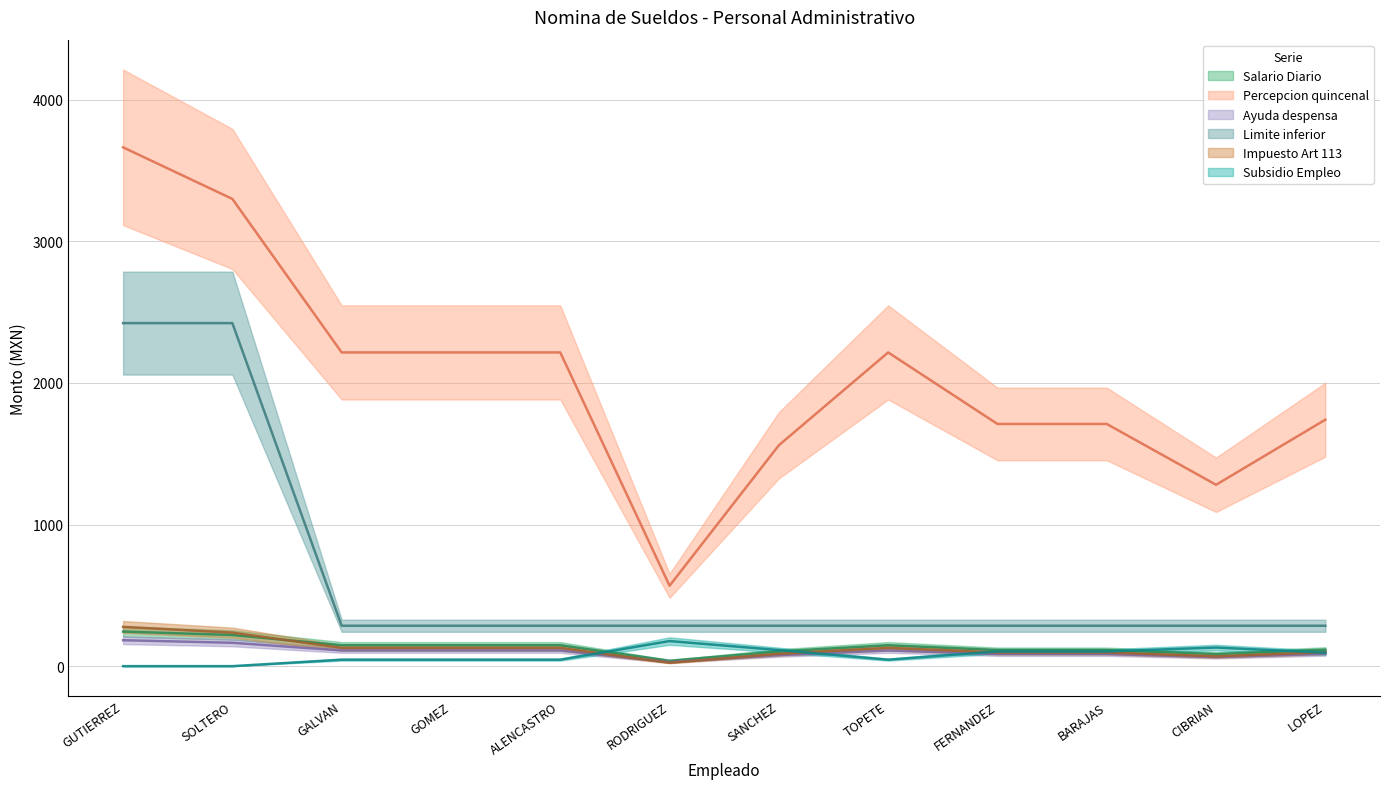

Reading left to right, transcribe all the data shown in this chart.

Salario Diario: GUTIERREZ=3664.5	SOLTERO=3300.0	GALVAN=2215.8	GOMEZ=2215.8	ALENCASTRO=2215.8	RODRIGUEZ=568.0	SANCHEZ=1560.1	TOPETE=2215.8	FERNANDEZ=1710.5	BARAJAS=1710.5	CIBRIAN=1281.0	LOPEZ=1740.7
Percepcion quincenal: GUTIERREZ=244.3	SOLTERO=220.0	GALVAN=147.7	GOMEZ=147.7	ALENCASTRO=147.7	RODRIGUEZ=37.9	SANCHEZ=104.0	TOPETE=147.7	FERNANDEZ=114.0	BARAJAS=114.0	CIBRIAN=85.4	LOPEZ=116.0
Ayuda despensa: GUTIERREZ=183.2	SOLTERO=165.0	GALVAN=110.8	GOMEZ=110.8	ALENCASTRO=110.8	RODRIGUEZ=28.4	SANCHEZ=78.0	TOPETE=110.8	FERNANDEZ=85.5	BARAJAS=85.5	CIBRIAN=64.0	LOPEZ=87.0
Limite inferior: GUTIERREZ=2422.8	SOLTERO=2422.8	GALVAN=285.5	GOMEZ=285.5	ALENCASTRO=285.5	RODRIGUEZ=285.5	SANCHEZ=285.5	TOPETE=285.5	FERNANDEZ=285.5	BARAJAS=285.5	CIBRIAN=285.5	LOPEZ=285.5
Impuesto Art 113: GUTIERREZ=277.3	SOLTERO=236.6	GALVAN=129.1	GOMEZ=129.1	ALENCASTRO=129.1	RODRIGUEZ=23.6	SANCHEZ=87.1	TOPETE=129.1	FERNANDEZ=96.8	BARAJAS=96.8	CIBRIAN=69.3	LOPEZ=98.7
Subsidio Empleo: GUTIERREZ=0.0	SOLTERO=0.0	GALVAN=45.7	GOMEZ=45.7	ALENCASTRO=45.7	RODRIGUEZ=177.2	SANCHEZ=113.6	TOPETE=45.7	FERNANDEZ=103.9	BARAJAS=103.9	CIBRIAN=131.4	LOPEZ=95.1